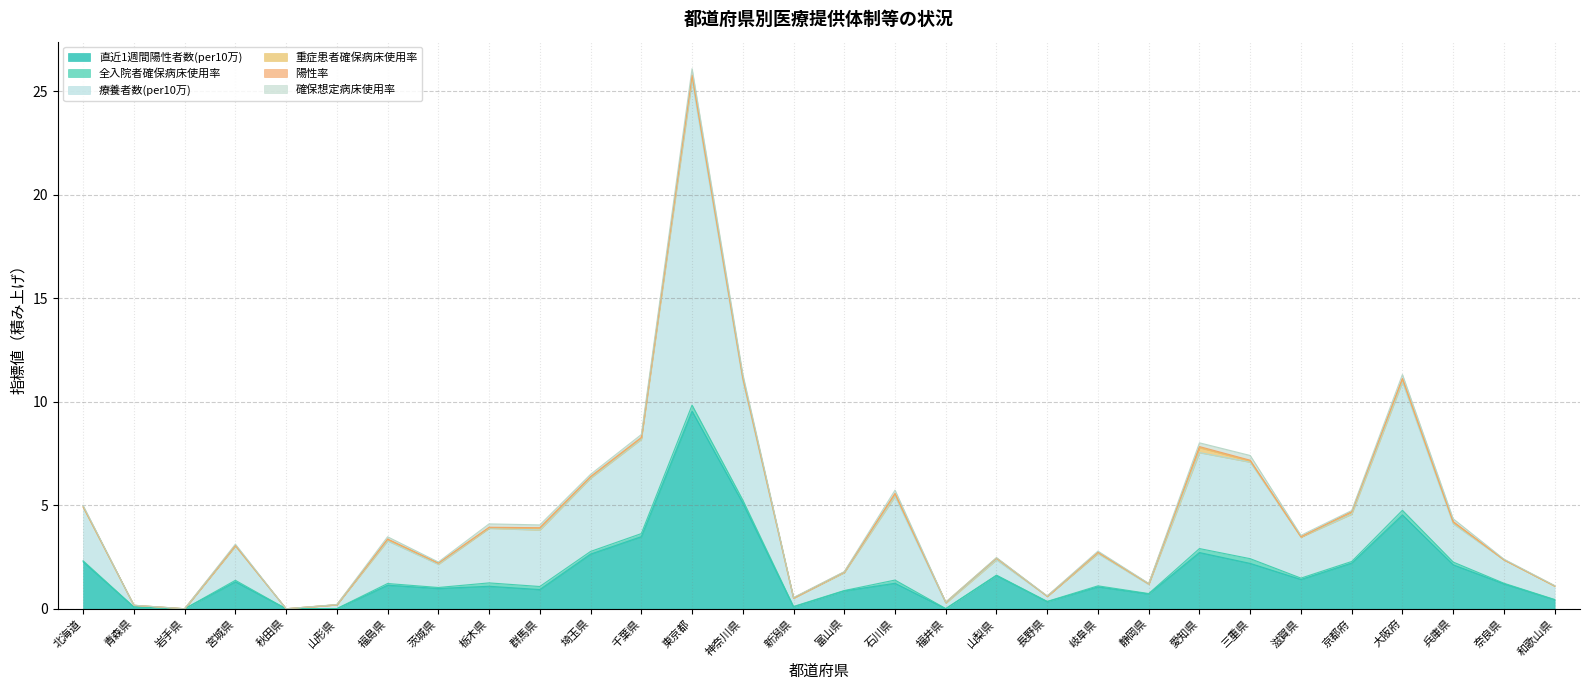

Rank the categories by 直近1週間陽性者数(per10万) value from lowest to highest.

岩手県, 秋田県, 山形県, 福井県, 青森県, 新潟県, 長野県, 和歌山県, 静岡県, 富山県, 群馬県, 茨城県, 岐阜県, 栃木県, 福島県, 奈良県, 石川県, 宮城県, 滋賀県, 山梨県, 兵庫県, 三重県, 京都府, 北海道, 埼玉県, 愛知県, 千葉県, 大阪府, 神奈川県, 東京都